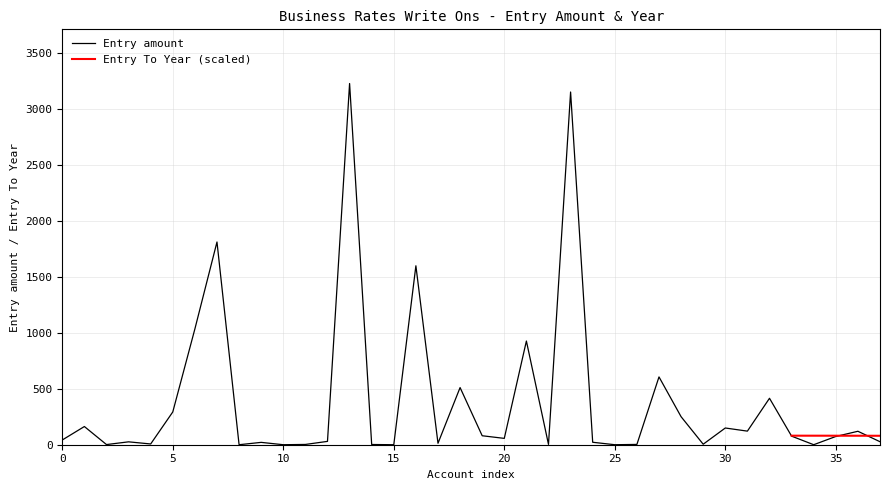

Is it true that the value at Care Plus Group is 0.0?

False